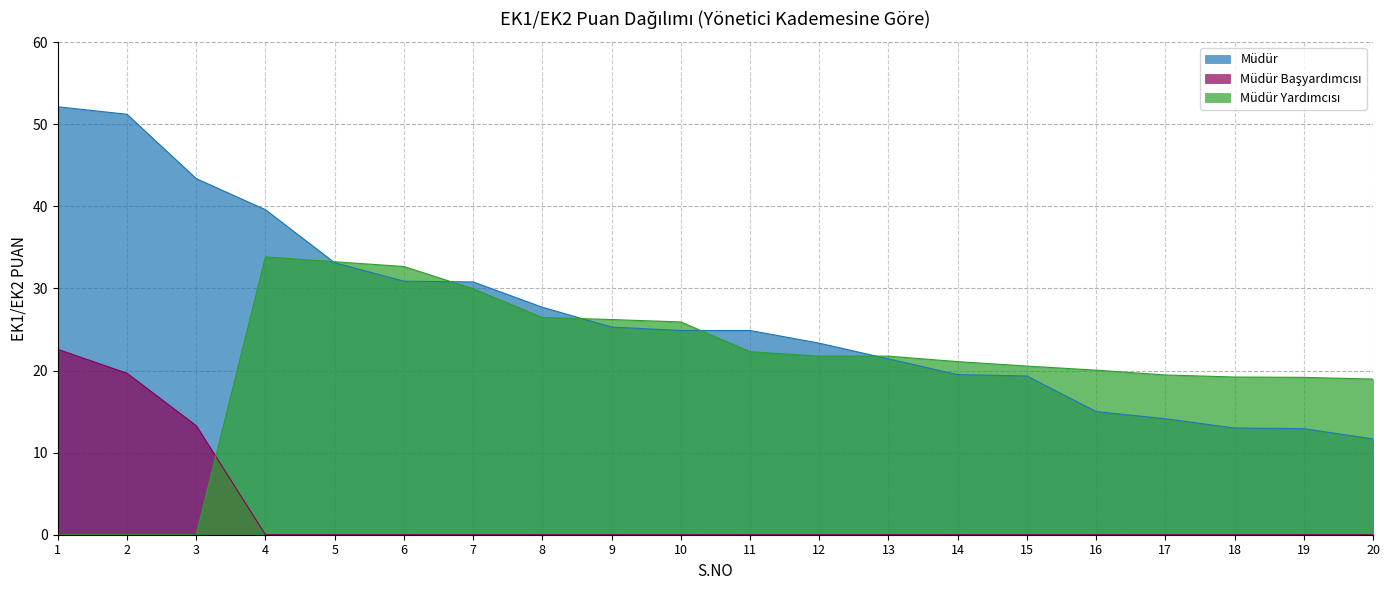

Reading left to right, list all the values displayed in this chart.

Müdür: 1=52.1	2=51.2	3=43.4	4=39.6	5=33.1	6=30.9	7=30.8	8=27.7	9=25.3	10=24.9	11=24.9	12=23.3	13=21.4	14=19.5	15=19.3	16=15.0	17=14.1	18=13.0	19=12.9	20=11.7
Müdür Başyardımcısı: 1=22.6	2=19.7	3=13.3	4=0.0	5=0.0	6=0.0	7=0.0	8=0.0	9=0.0	10=0.0	11=0.0	12=0.0	13=0.0	14=0.0	15=0.0	16=0.0	17=0.0	18=0.0	19=0.0	20=0.0
Müdür Yardımcısı: 1=0.0	2=0.0	3=0.0	4=33.8	5=33.2	6=32.7	7=30.0	8=26.5	9=26.2	10=25.9	11=22.3	12=21.8	13=21.8	14=21.1	15=20.5	16=20.0	17=19.5	18=19.2	19=19.2	20=19.0